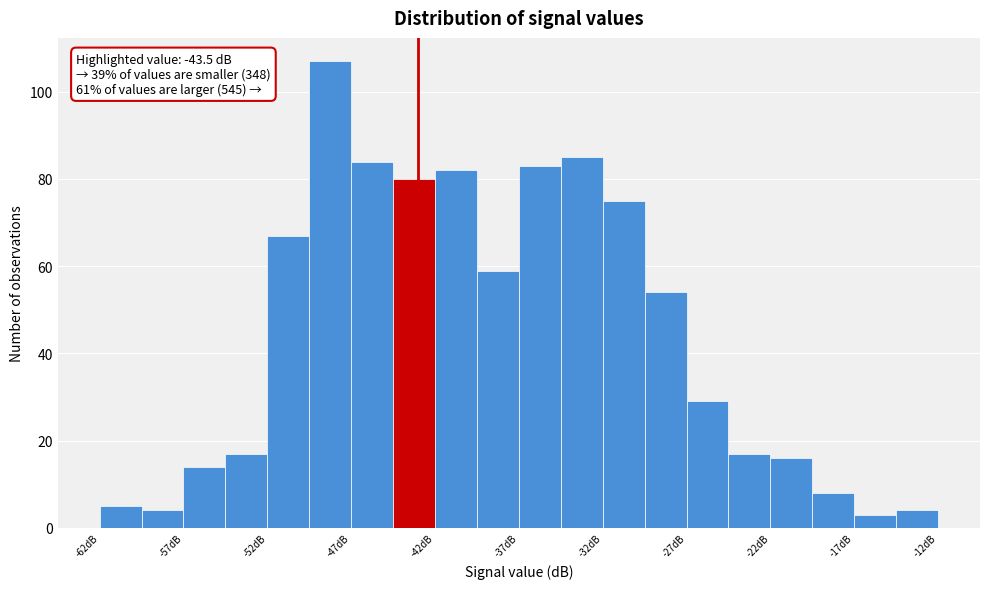

Over which range of the x-axis is the bar tallest?

-50.0 to -47.5